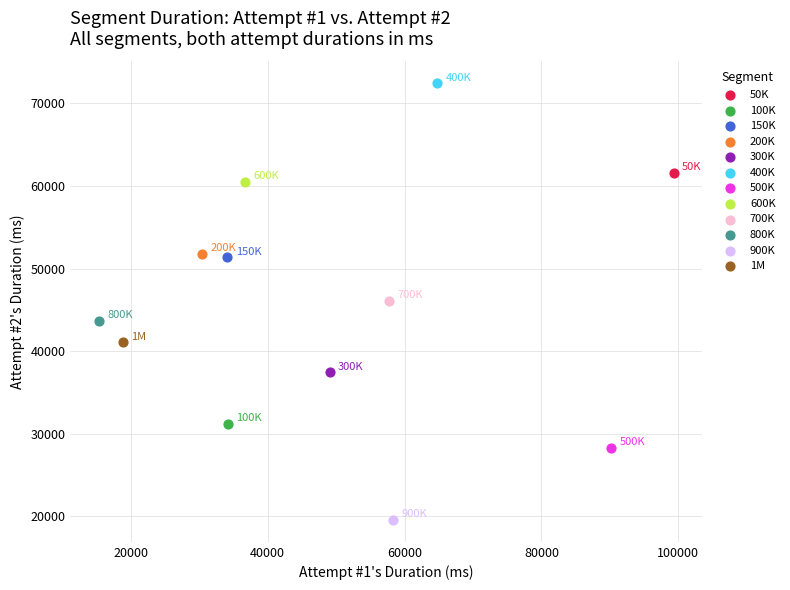

What are all the series names shown in the legend?

50K, 100K, 150K, 200K, 300K, 400K, 500K, 600K, 700K, 800K, 900K, 1M